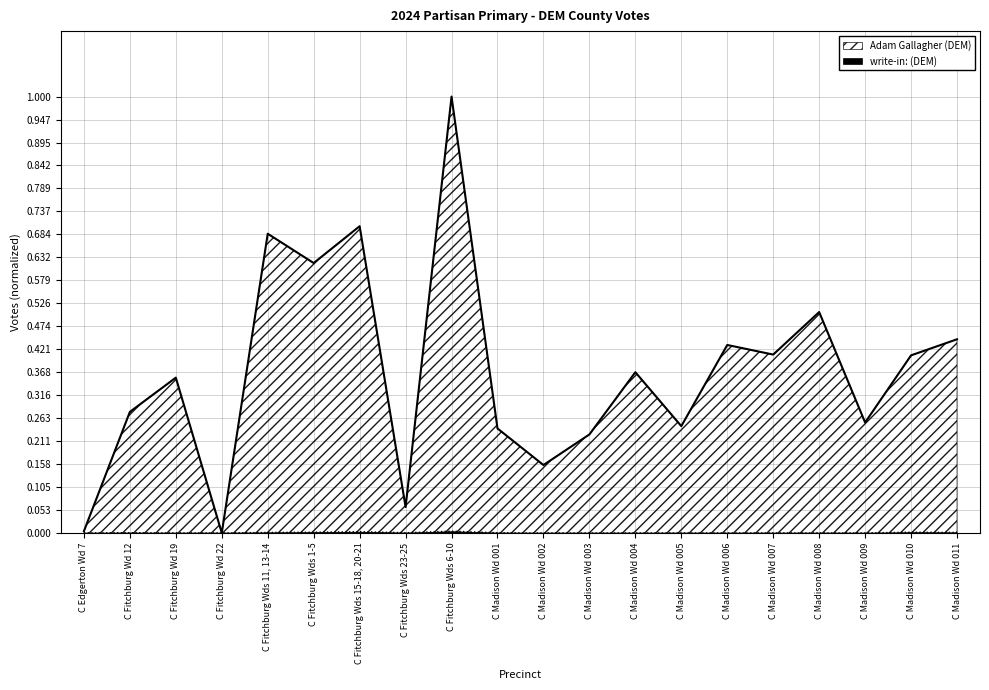

At which category does the chart reach its minimum across all series?

C Fitchburg Wd 22